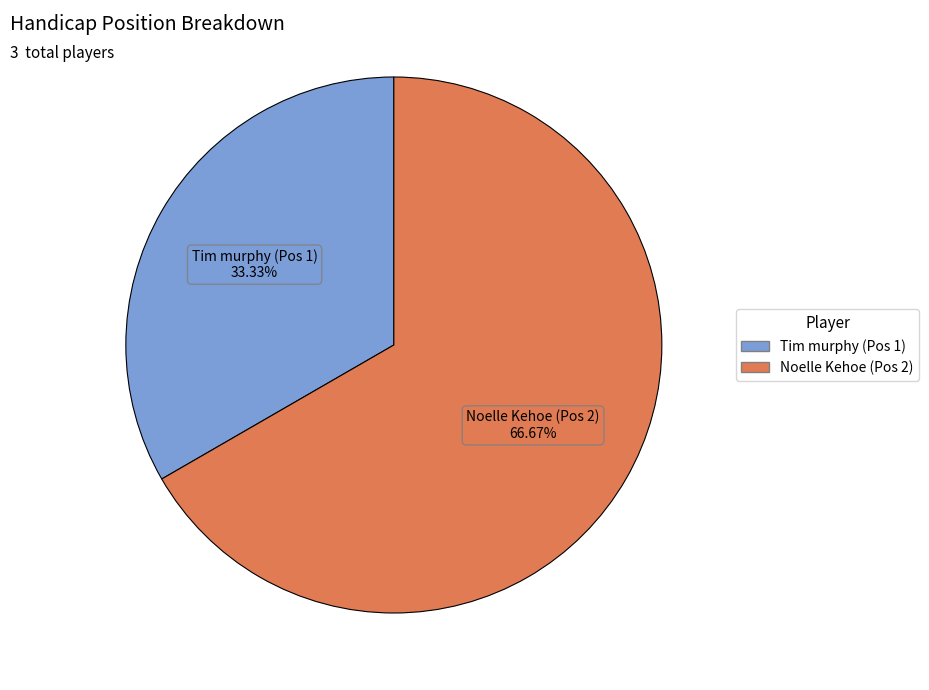

How many slices are in this pie chart?

2